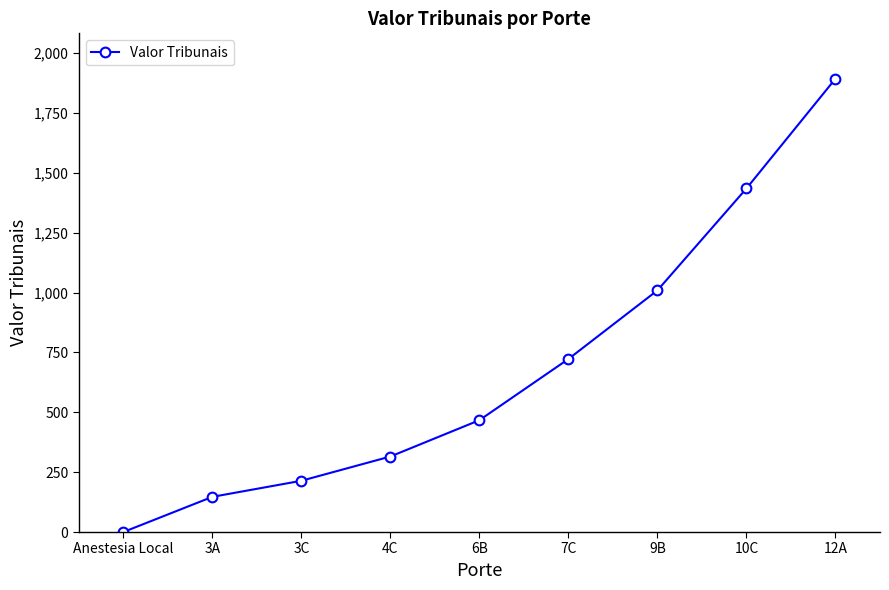

What is the change in value from 3C to 10C?

+1221.2